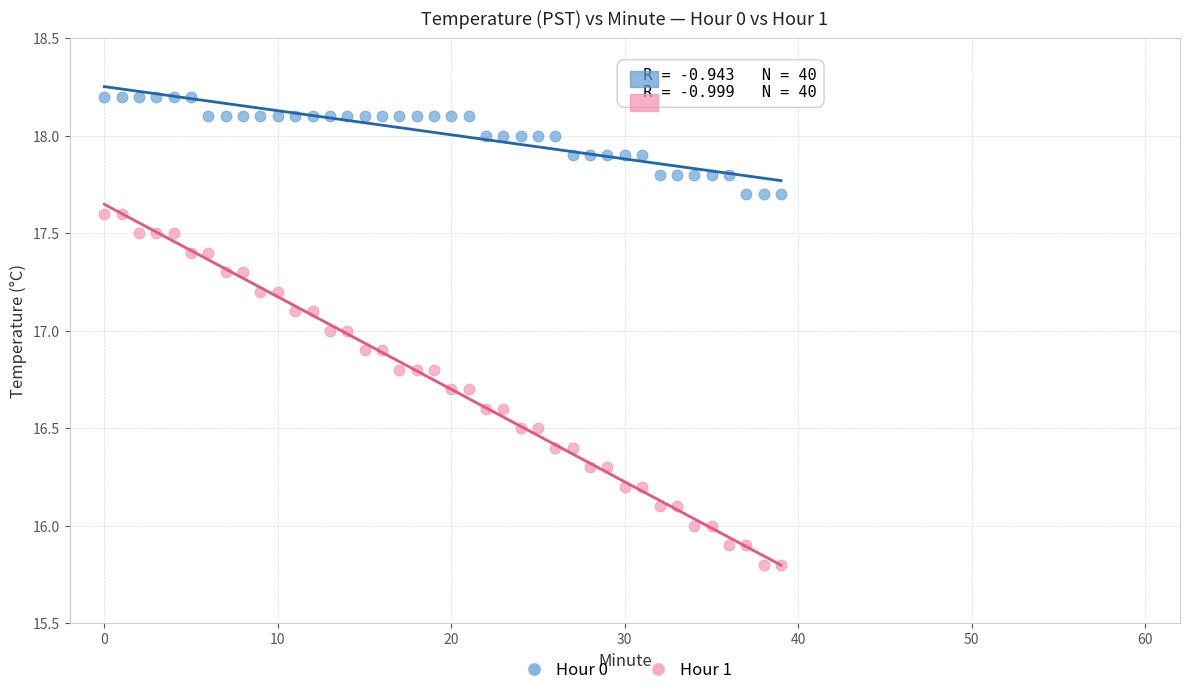

Which series contains the highest Y value?

Hour 0